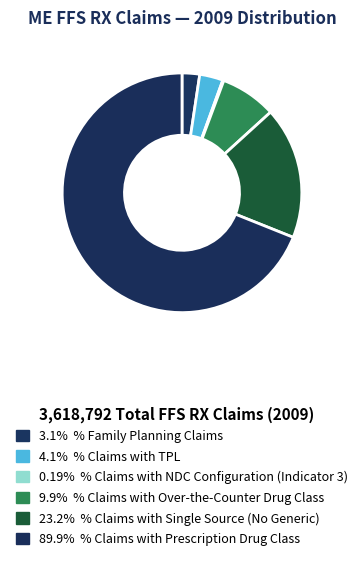

Which category has the smallest portion of the pie?

% Claims with NDC Configuration (Indicator 3)